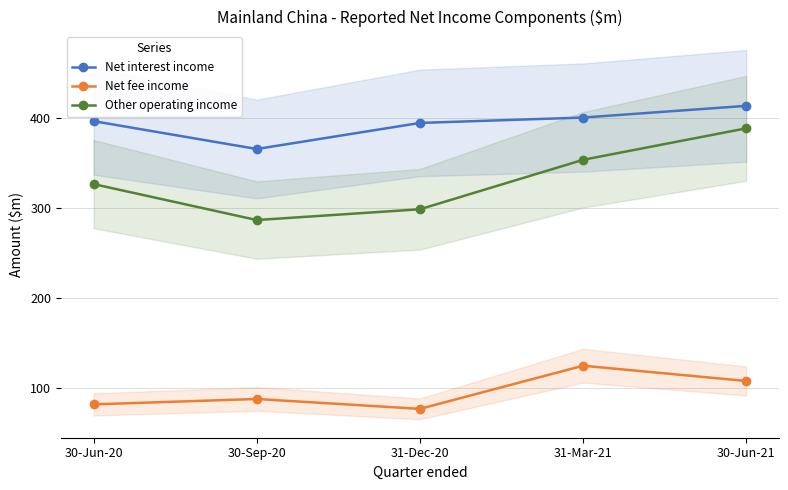

Read the Net interest income value at 30-Jun-21, to the nearest 10.

410